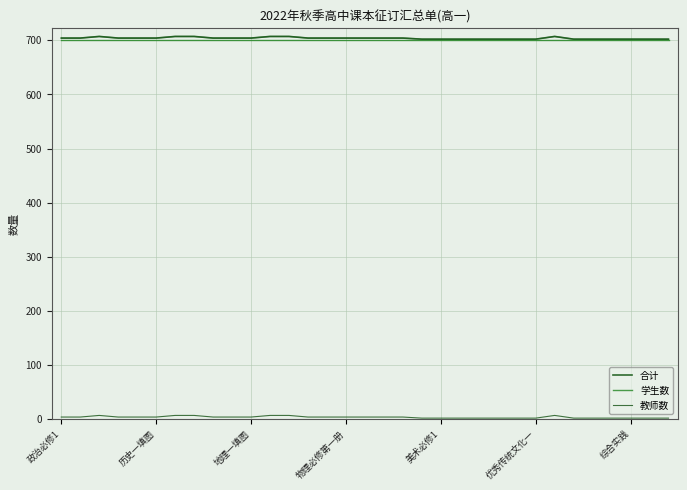

Reading left to right, transcribe all the data shown in this chart.

合计: 704	704	707	704	704	704	707	707	704	704	704	707	707	704	704	704	704	704	704	702	702	702	702	702	702	702	707	702	702	702	702	702	702
学生数: 700	700	700	700	700	700	700	700	700	700	700	700	700	700	700	700	700	700	700	700	700	700	700	700	700	700	700	700	700	700	700	700	700
教师数: 4	4	7	4	4	4	7	7	4	4	4	7	7	4	4	4	4	4	4	2	2	2	2	2	2	2	7	2	2	2	2	2	2